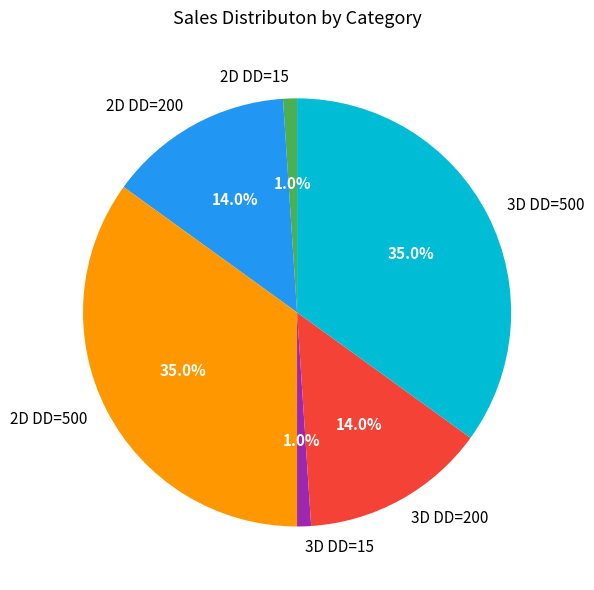

Is 3D DD=200 the majority of the pie?

No